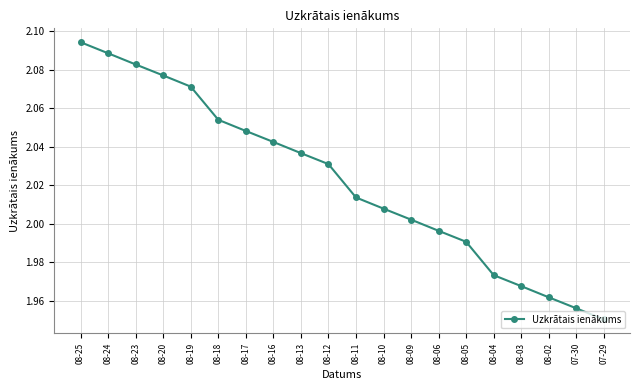

The value at 08-13 is 3.5. True or false?

False